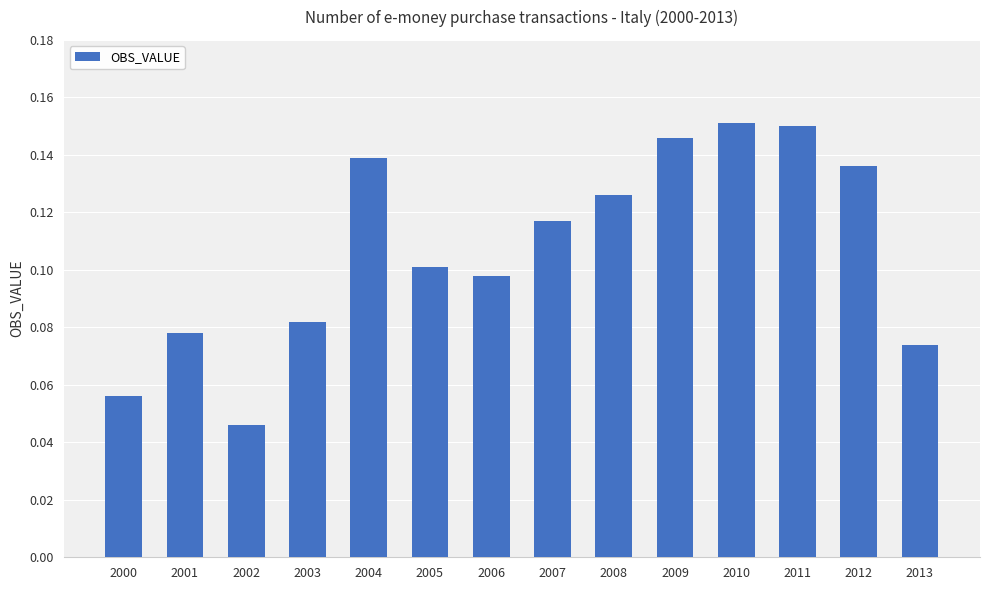

Between 2006 and 2004, which is larger?

2004